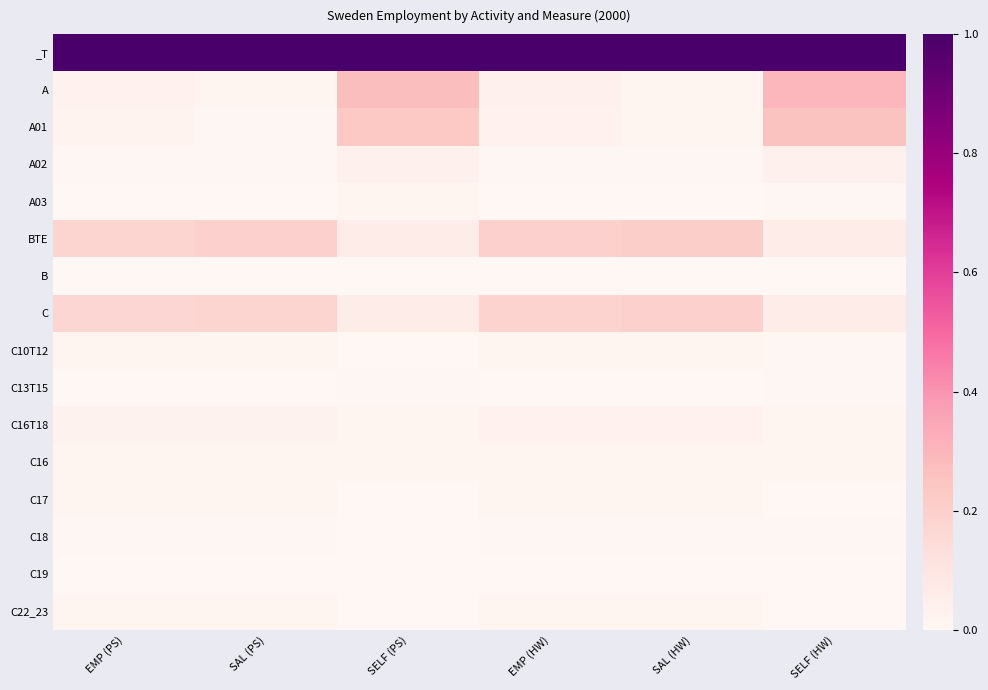

Count the number of data series in this chart.

16